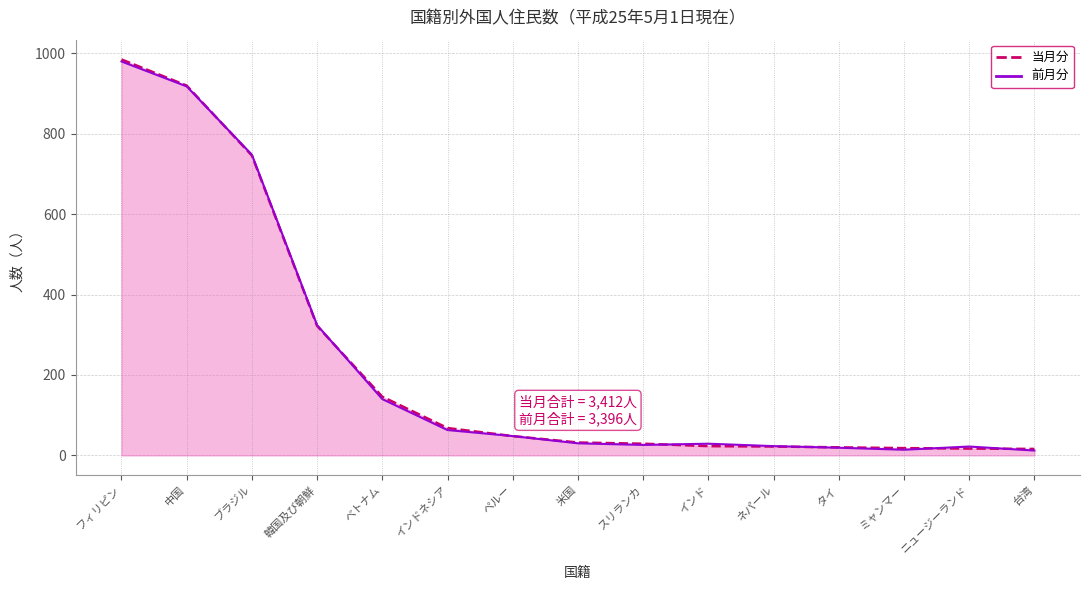

Reading left to right, list all the values displayed in this chart.

当月分: フィリピン=985	中国=920	ブラジル=746	韓国及び朝鮮=322	ベトナム=146	インドネシア=68	ペルー=48	米国=32	スリランカ=29	インド=23	ネパール=22	タイ=20	ミャンマー=18	ニュージーランド=17	台湾=16
前月分: フィリピン=980	中国=918	ブラジル=748	韓国及び朝鮮=324	ベトナム=140	インドネシア=63	ペルー=48	米国=30	スリランカ=26	インド=29	ネパール=23	タイ=19	ミャンマー=14	ニュージーランド=22	台湾=12